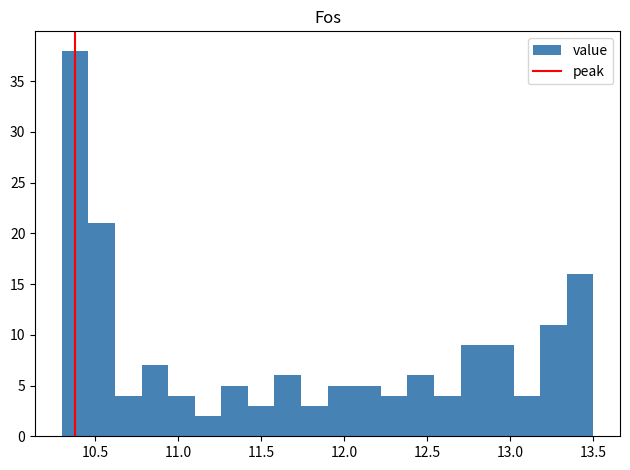

Around what value on the x-axis is the tallest bar? Give the approximate position of its centre, as read against the axis.

10.40